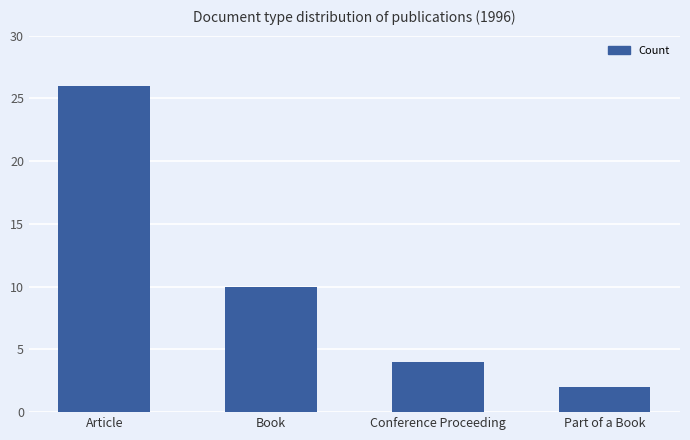

What position from the left is Book?

2